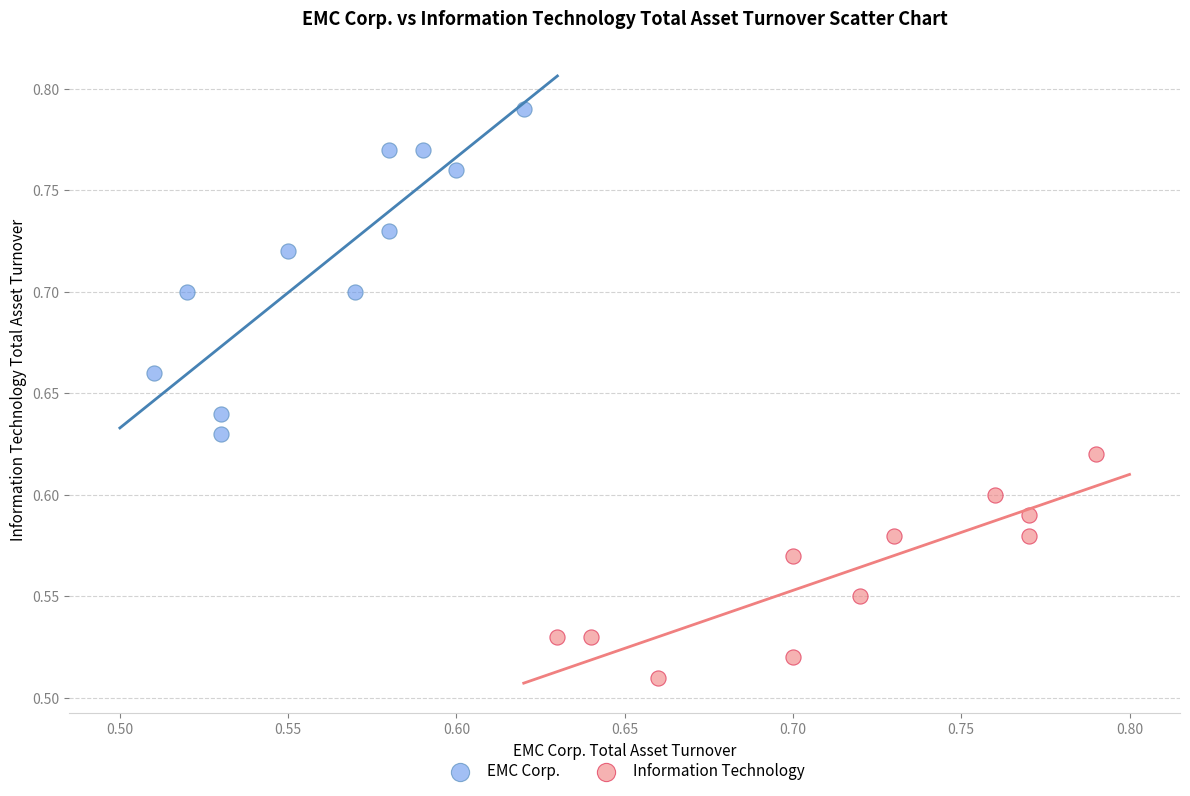

Which series contains the highest Y value?

EMC Corp.